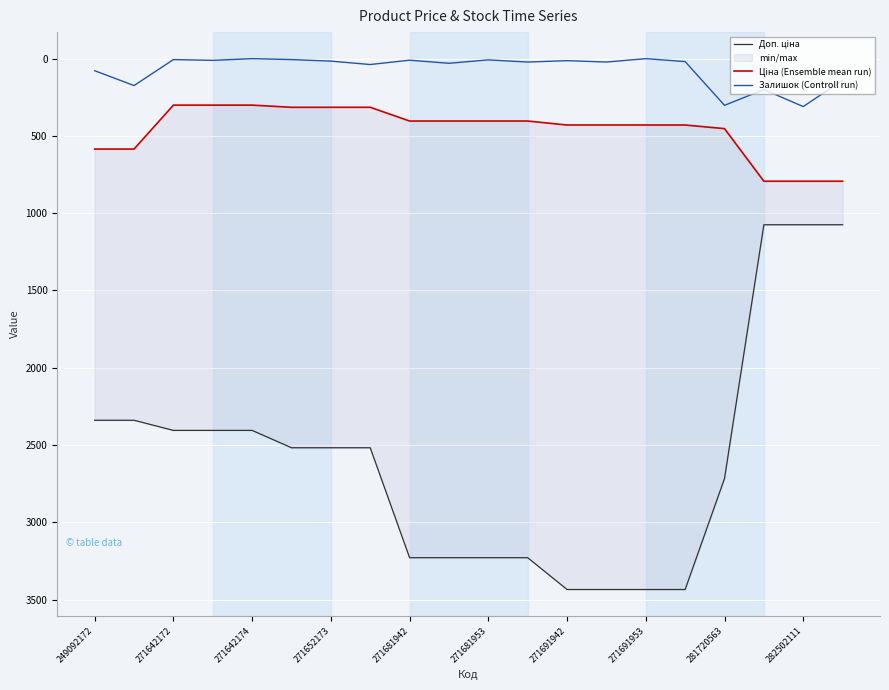

Reading left to right, extract all data points from this chart.

Доп. ціна: 2339.7	2339.7	2405.2	2405.2	2405.2	2517.5	2517.5	2517.5	3228.8	3228.8	3228.8	3228.8	3434.6	3434.6	3434.6	3434.6	2716.4	1074.6	1074.6	1074.6
Ціна (Ensemble mean run): 584.9	584.9	300.6	300.6	300.6	314.7	314.7	314.7	403.6	403.6	403.6	403.6	429.3	429.3	429.3	429.3	452.7	793.0	793.0	793.0
Залишок (Controll run): 78.0	174.0	6.0	11.0	0.0	6.0	16.0	38.0	10.0	30.0	8.0	22.0	13.0	22.0	0.0	19.0	302.0	200.0	310.0	140.0